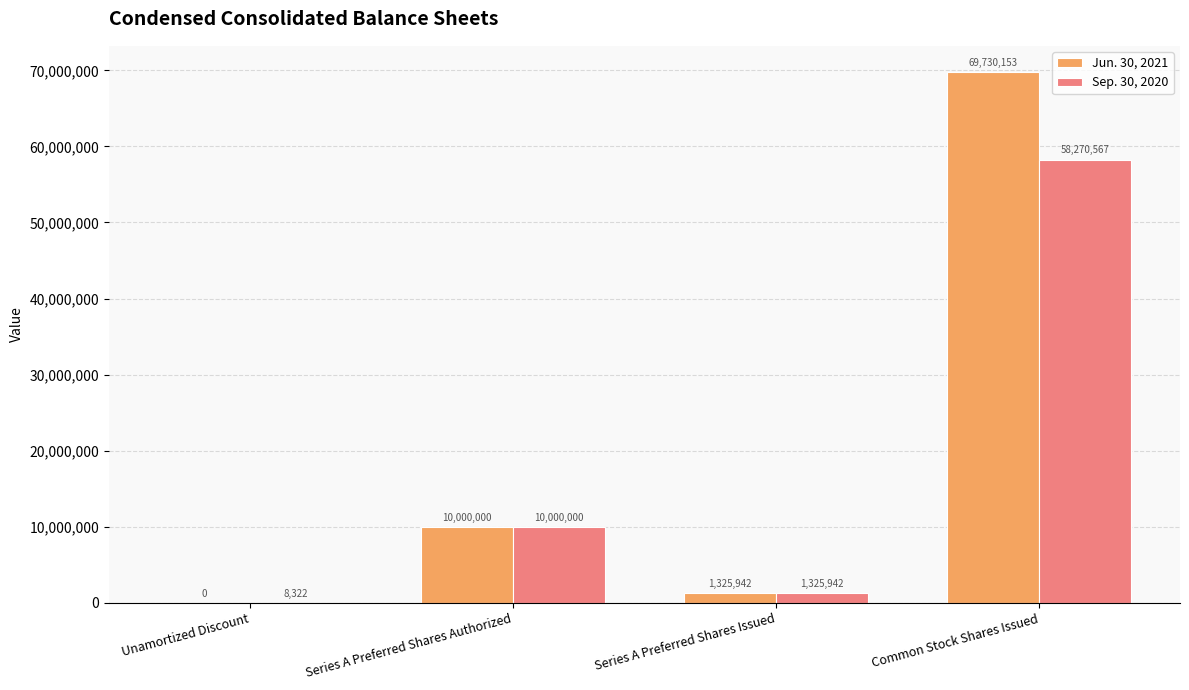

What is the difference between the Sep. 30, 2020 values at Series A Preferred Shares Issued and Common Stock Shares Issued?

56944625